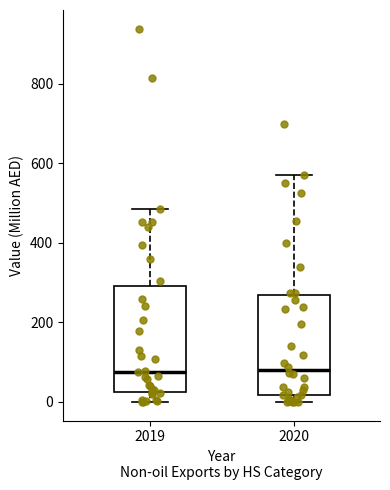

Where is the lower edge of the box at x = 2019 on the y-axis? The values are not printed on the chart, so give them approximately, as read against the axis.

20